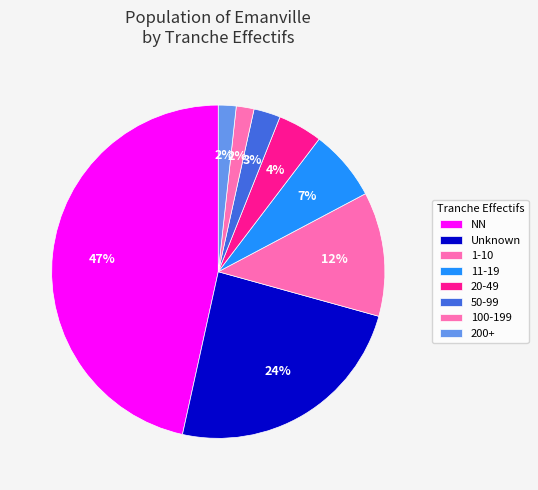

Does any single category account for the majority?

No